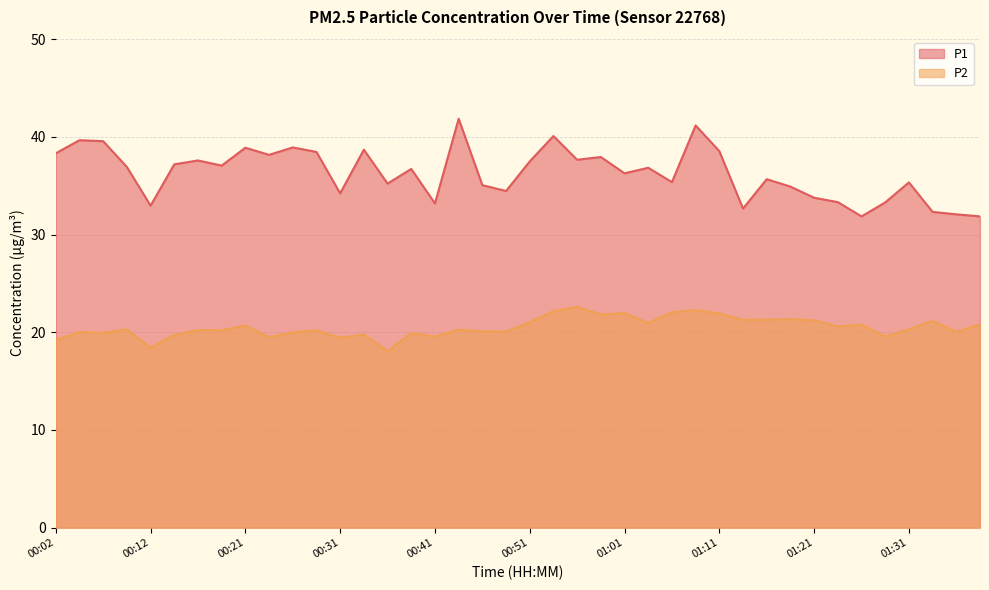

What is the greatest value displayed?

41.9